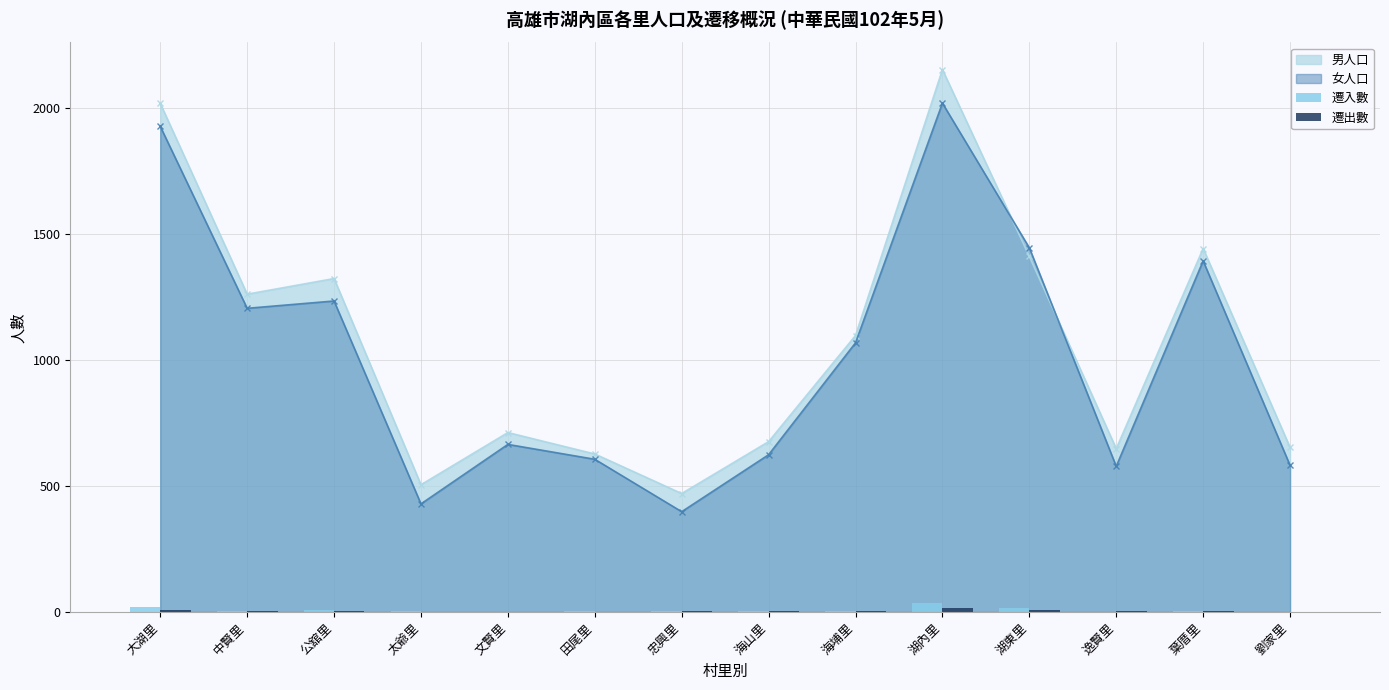

Is the value of 男人口 at 忠興里 greater than the value of 女人口 at 文賢里?

No